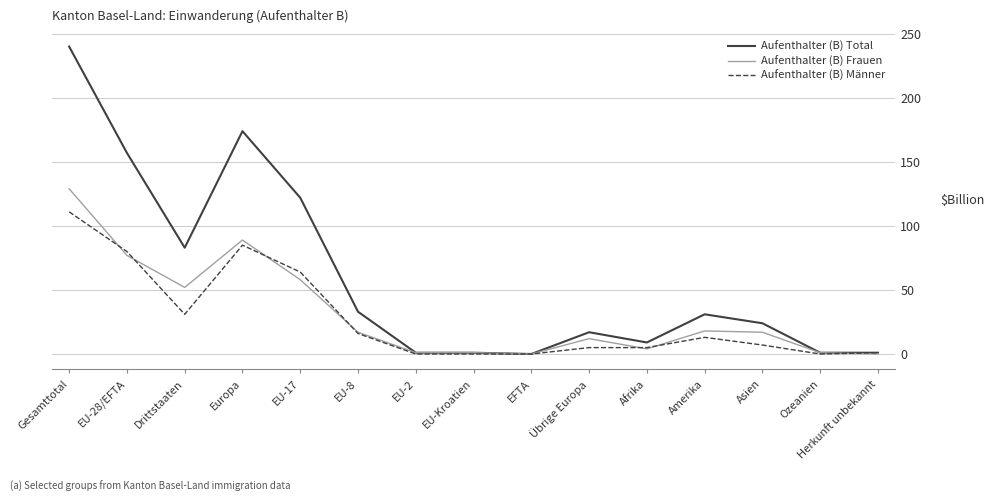

List the series in order of their peak value, highest first.

Aufenthalter (B) Total, Aufenthalter (B) Frauen, Aufenthalter (B) Männer